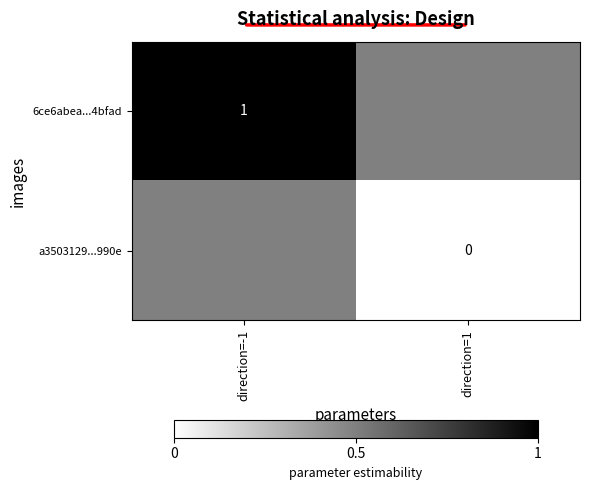

True or false: 6ce6abea...4bfad has a value of 1 at direction=-1.

True